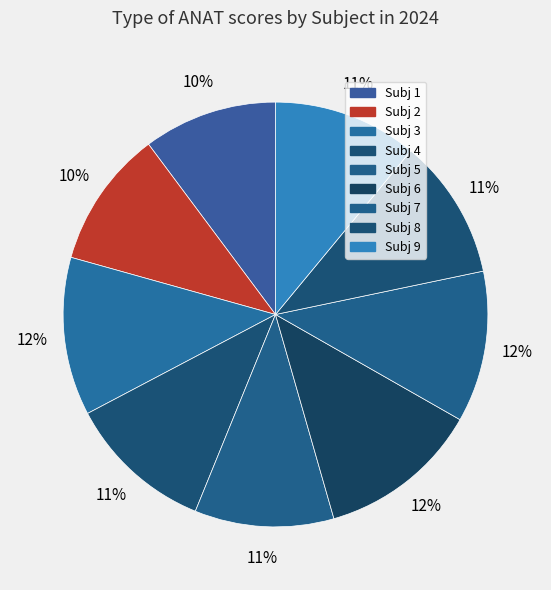

Combined, do Subj 9 and Subj 7 account for over 50%?

No